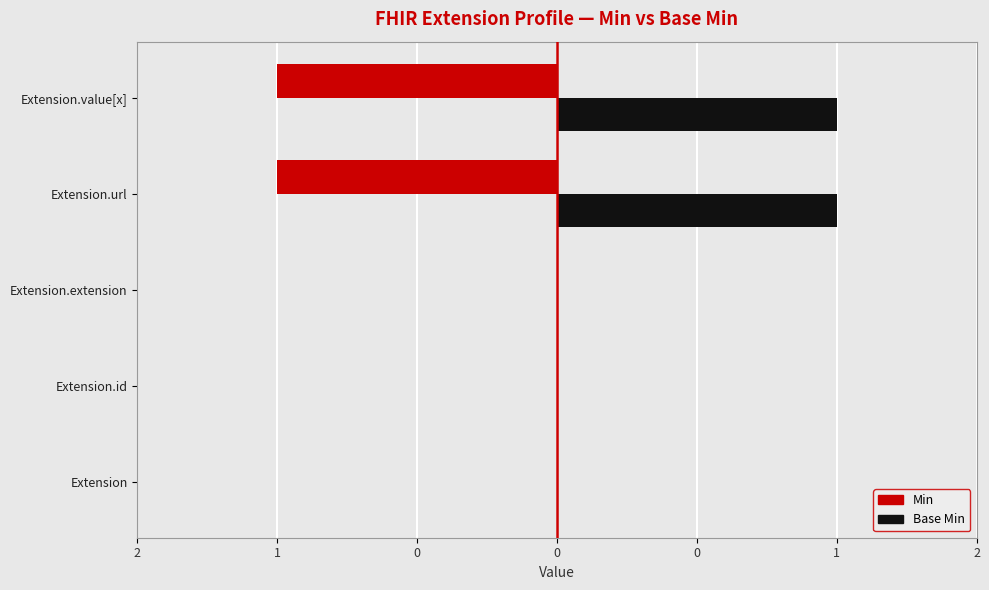

List the series in order of their peak value, highest first.

Base Min, Min